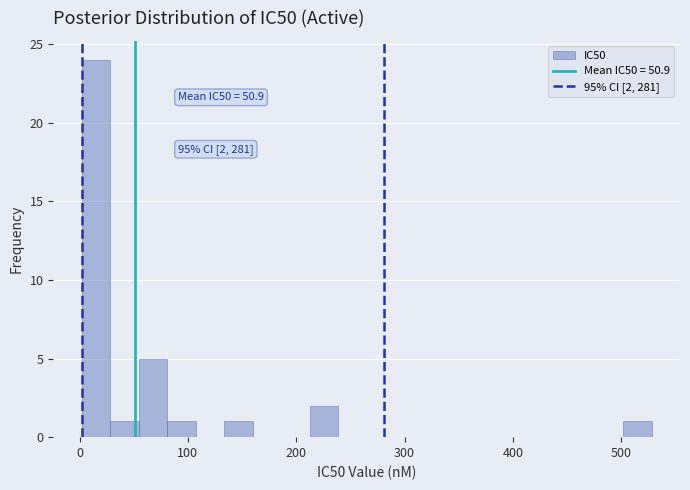

Read against the x-axis, roughly where is the centre of the tallest bar?

20